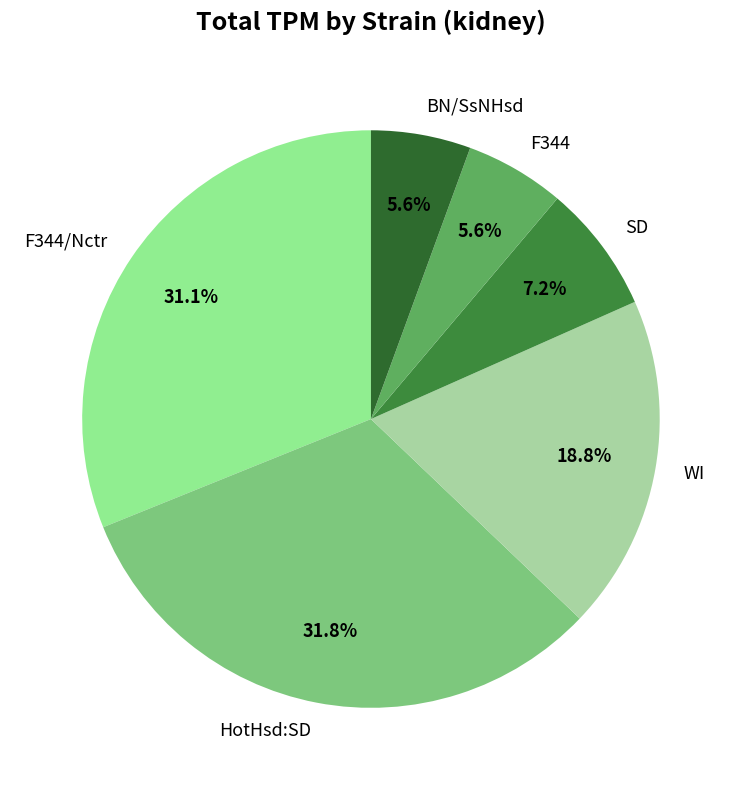

What portion of the pie excludes F344/Nctr?

68.9%